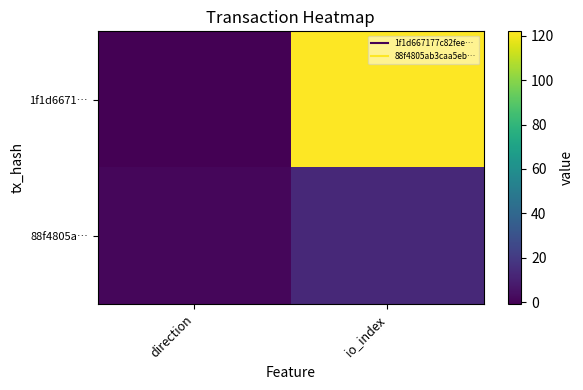

What is the smallest value displayed?

-1